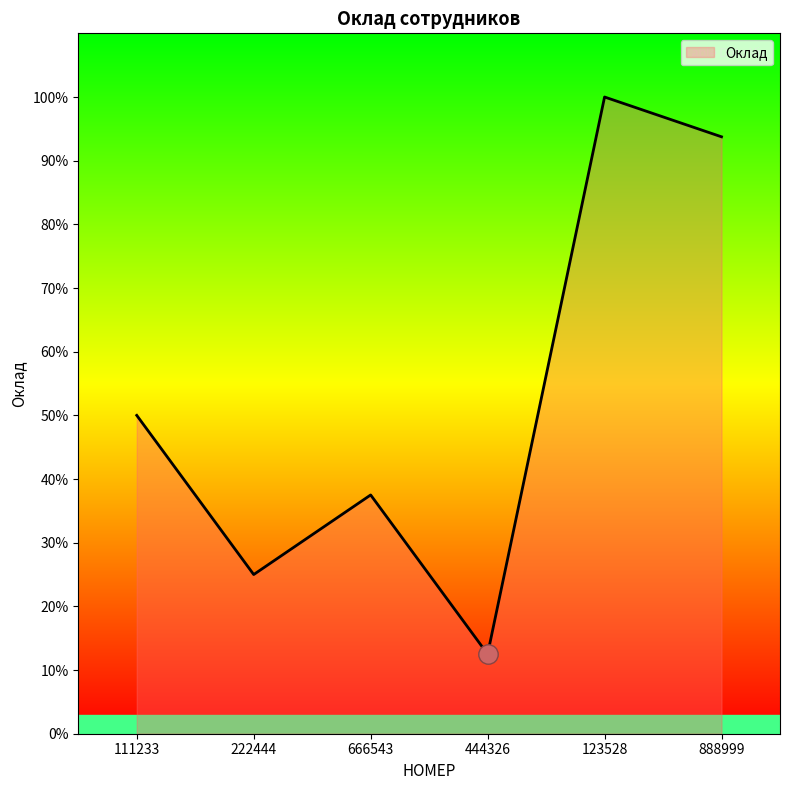

Is this an area chart (filled region under the line)?

Yes